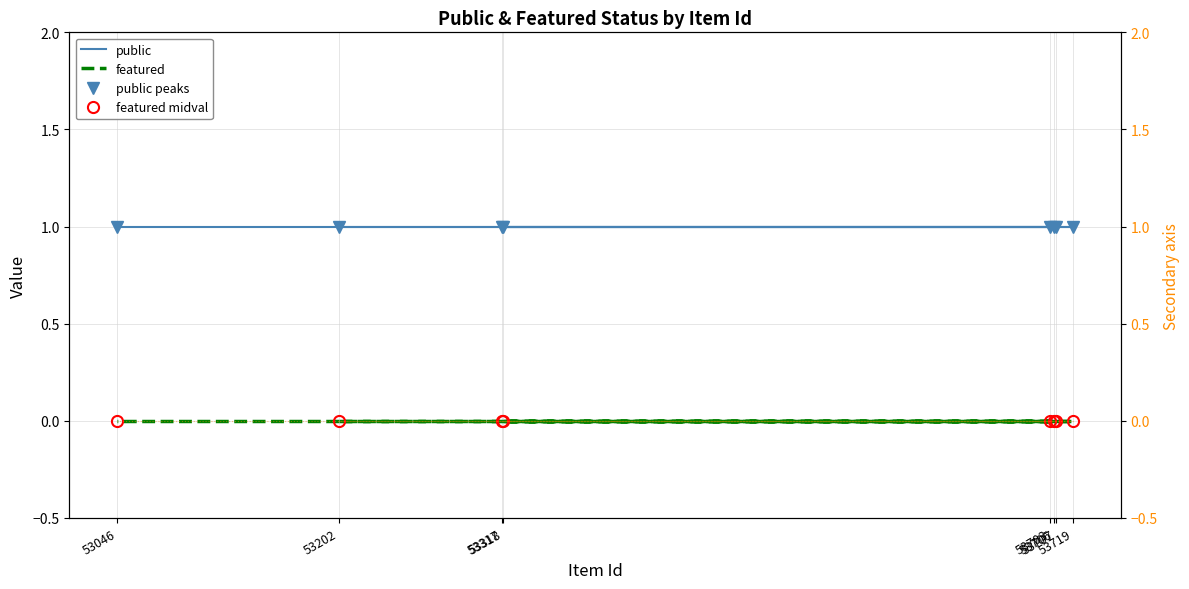

What is the approximate value of public at 53719?

1